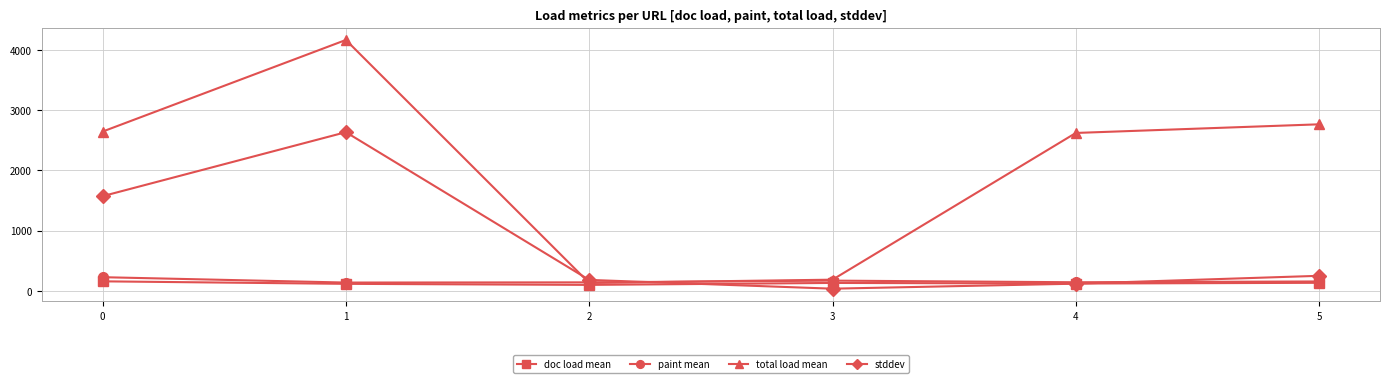

List the labels in order of stddev value, smallest first.

3, 4, 2, 5, 0, 1